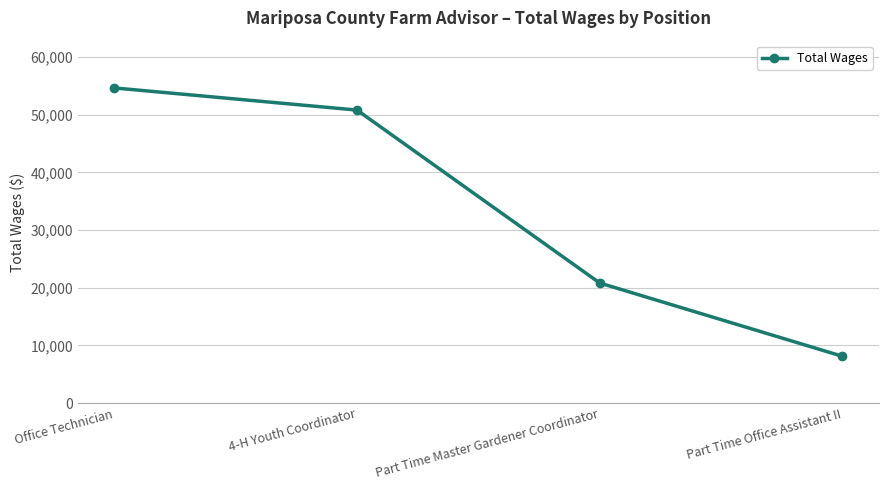

Approximately how many times larger is the value at Part Time Master Gardener Coordinator compared to 4-H Youth Coordinator?

0.4